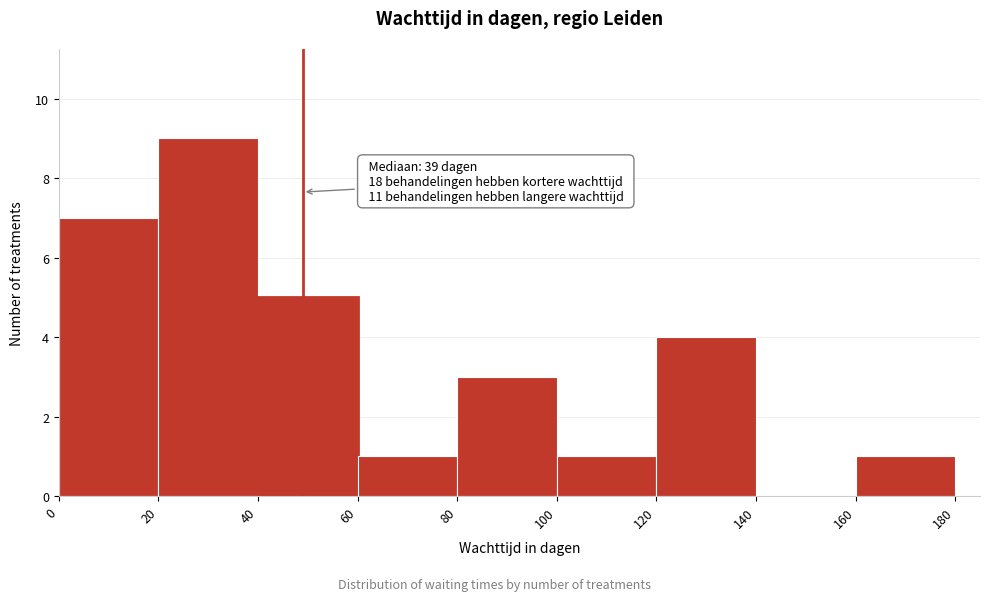

Which range on the x-axis has the tallest bar?

20 to 40